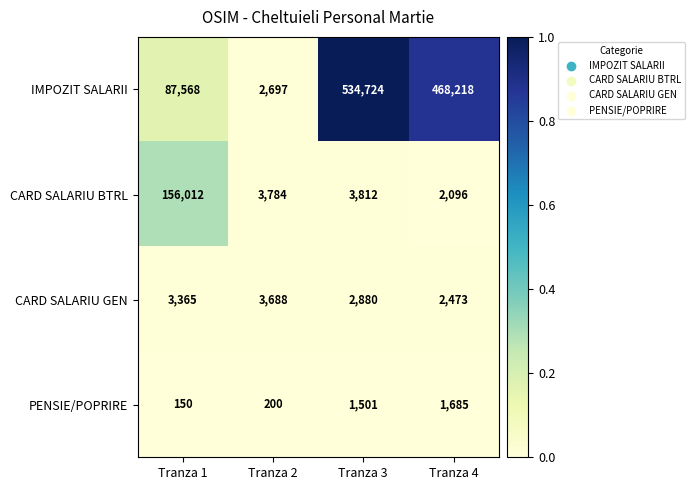

Which series has the largest total across all categories?

IMPOZIT SALARII